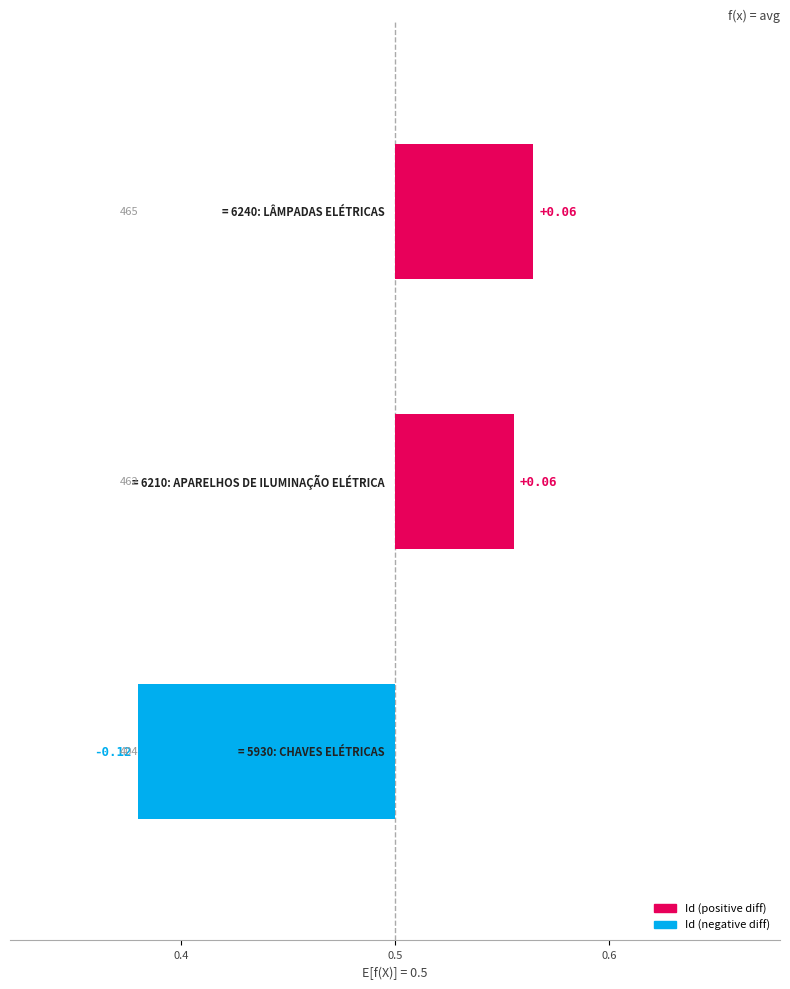

True or false: the data shows -0.0 at 0.4.

False